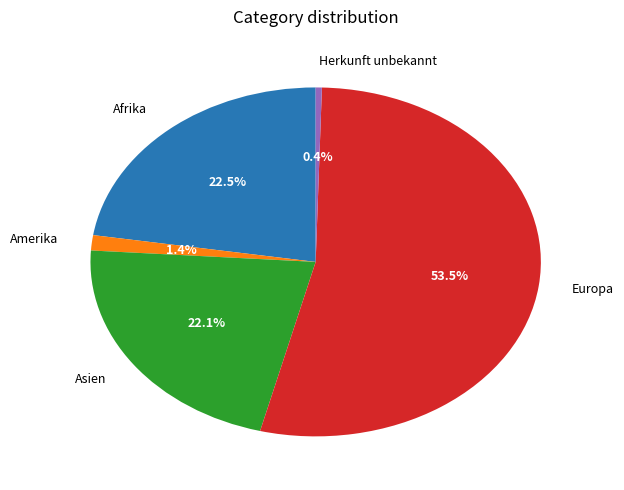

What is the ratio of the value at Asien to the value at Herkunft unbekannt?

49.9